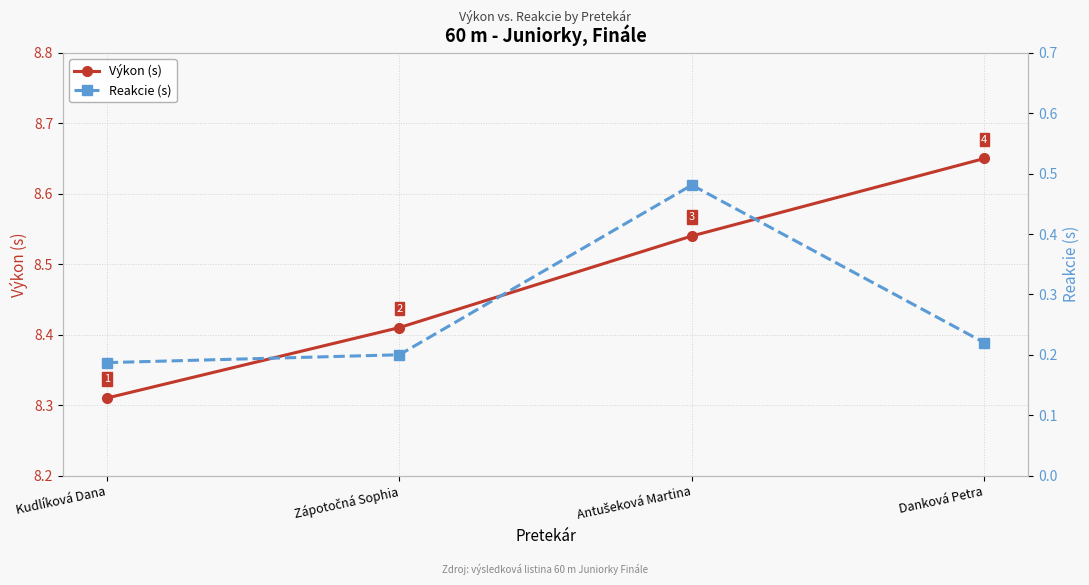

How many categories are shown in the chart?

4